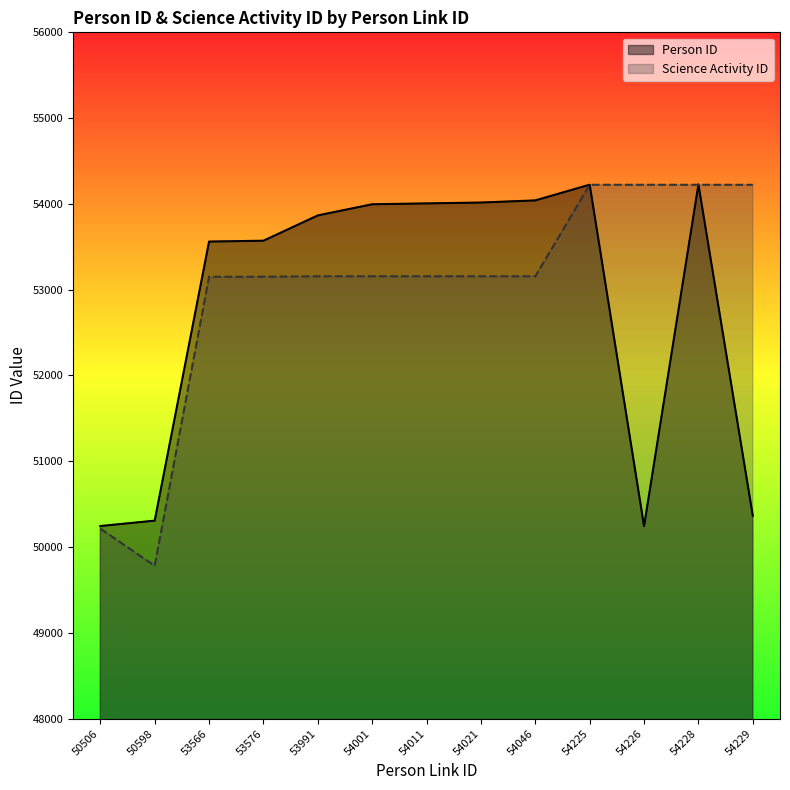

Reading right to left, extract all data points from this chart.

Person ID: 50365	54227	50244	54224	54041	54016	54006	53996	53866	53571	53561	50308	50245
Science Activity ID: 54223	54223	54223	54223	53156	53156	53156	53156	53156	53151	53151	49781	50215